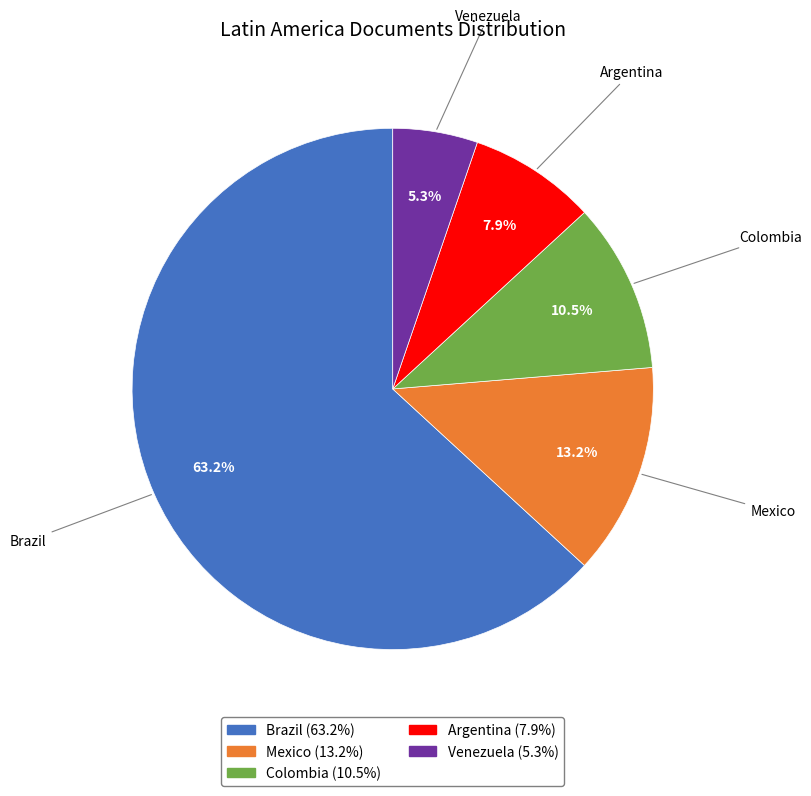

Is the sum of Colombia and Venezuela greater than half?

No